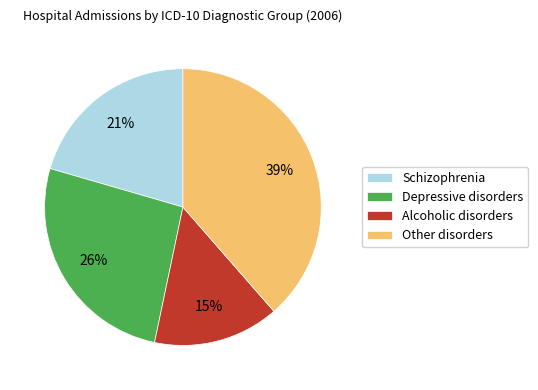

Which category has the smallest portion of the pie?

Alcoholic disorders